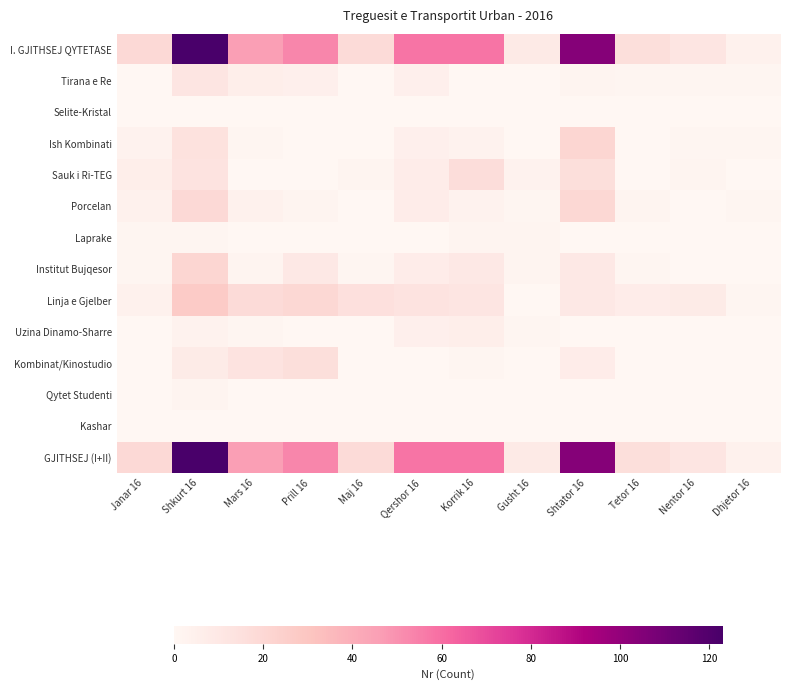

Which series has the largest total across all categories?

I. GJITHSEJ QYTETASE